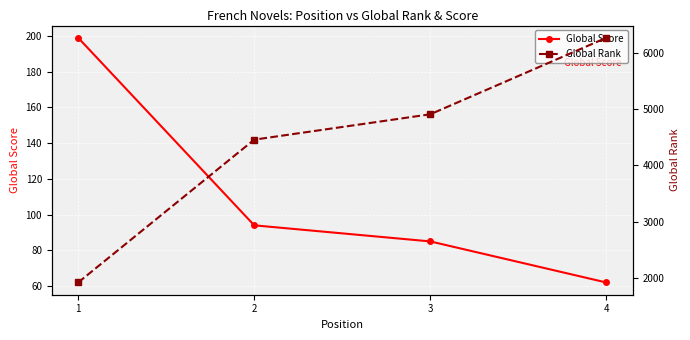

Which series has the largest range (max minus min)?

Global Rank